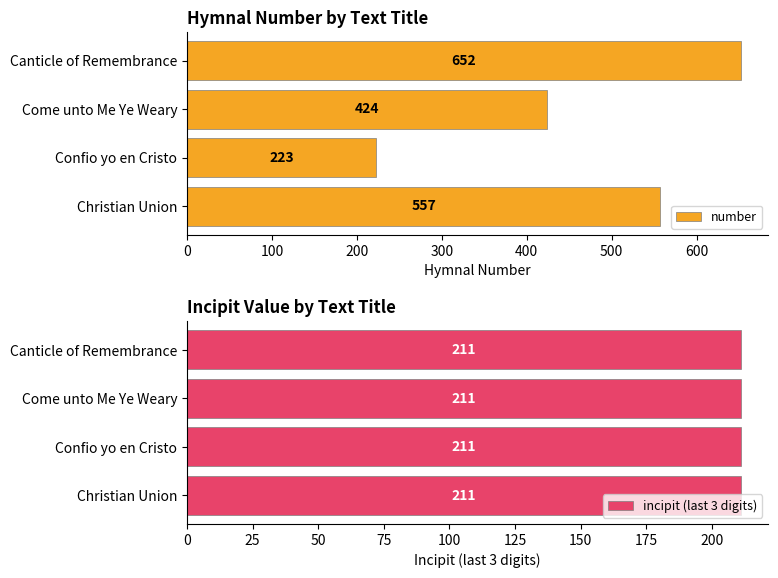

Count the number values in the range 424 to 652.

3